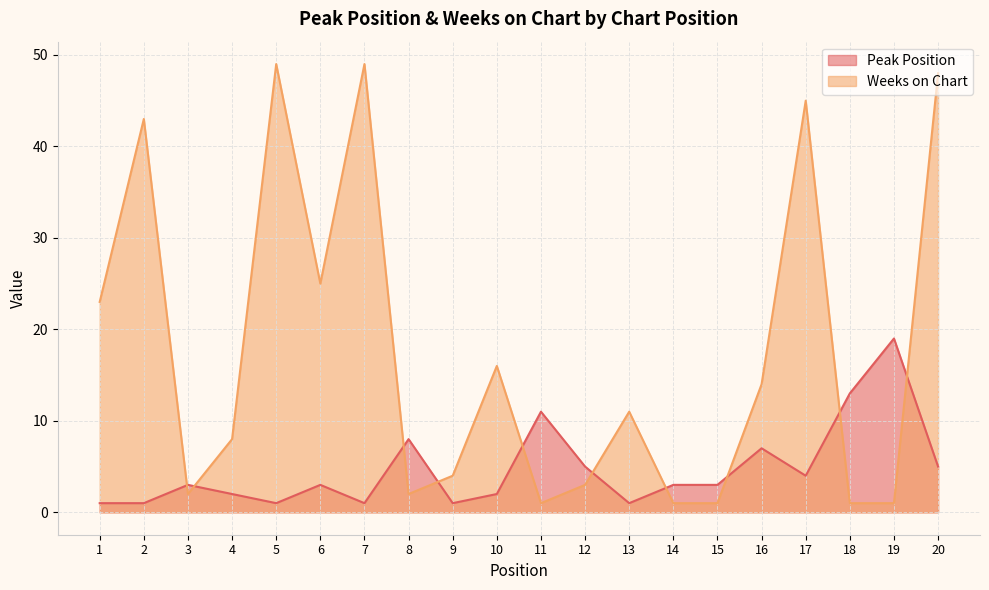

What is the difference between the highest and lowest values at 12?

2